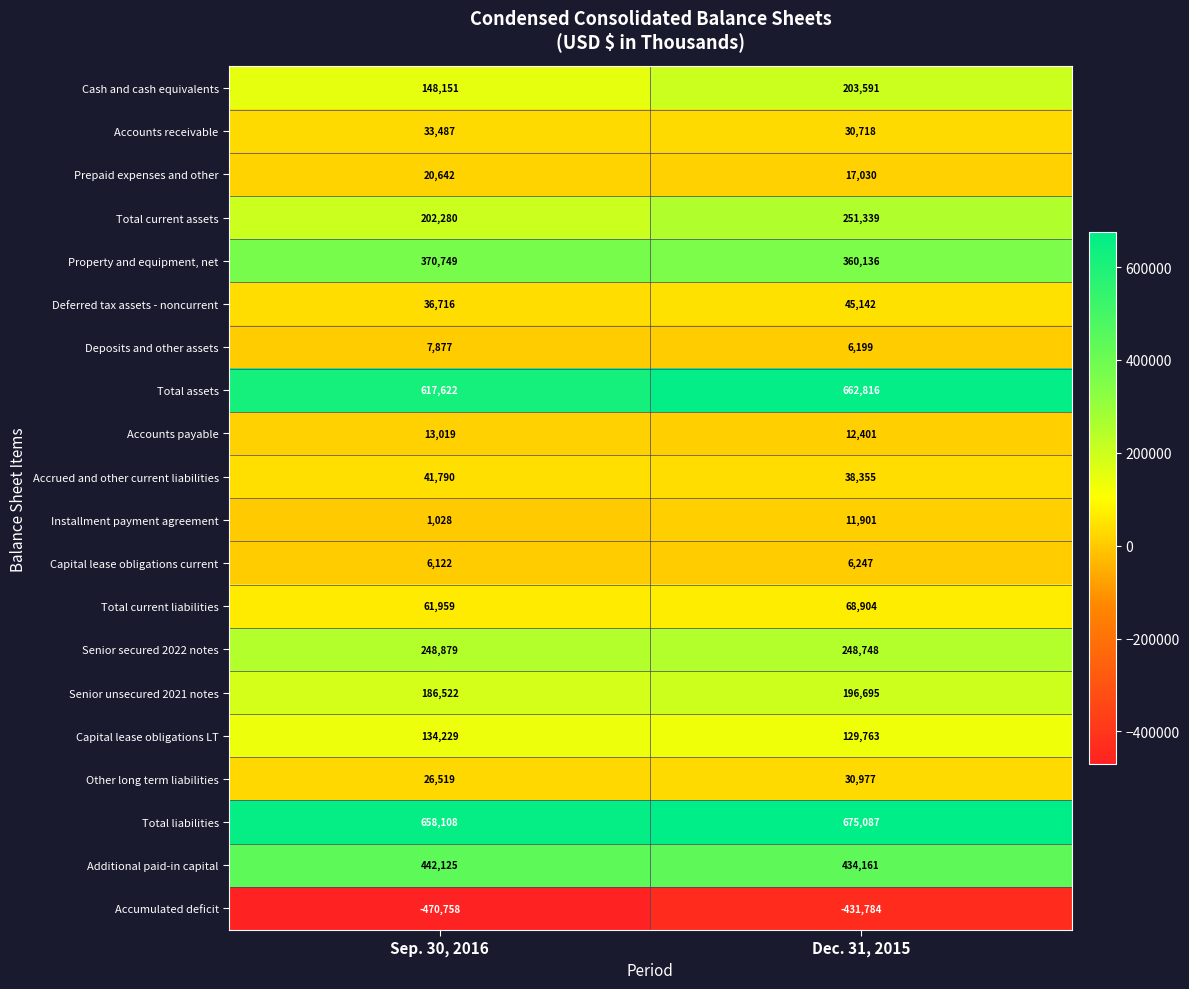

Which category has the highest value in the Total liabilities series?

Dec. 31, 2015